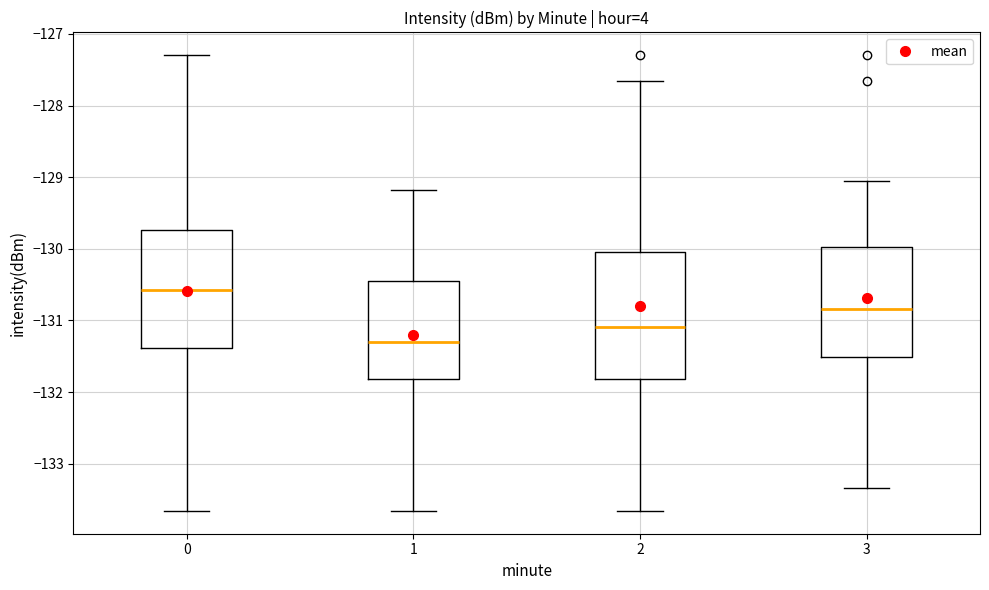

Which box has the lowest median line?

1